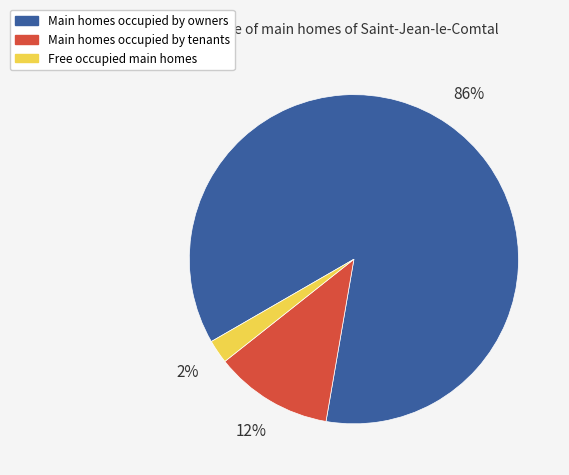

To the nearest percent, what is the difference between the largest and smallest slice percentages?

84%